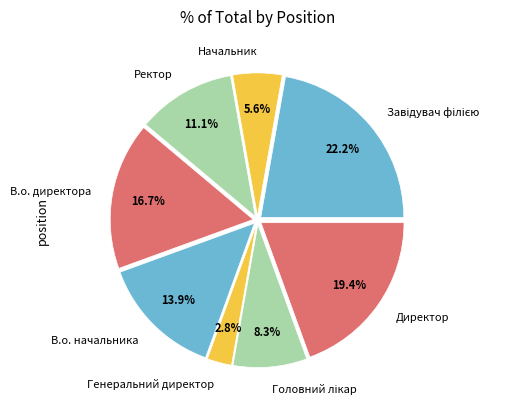

To the nearest percent, what percentage of the pie is Начальник?

6%